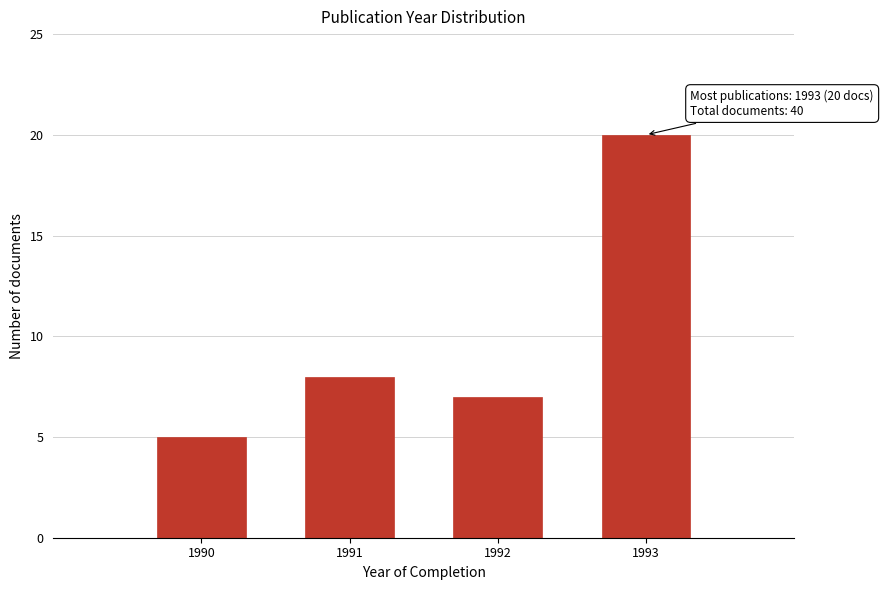

Reading left to right, what are all the values shown in this chart?

5	8	7	20